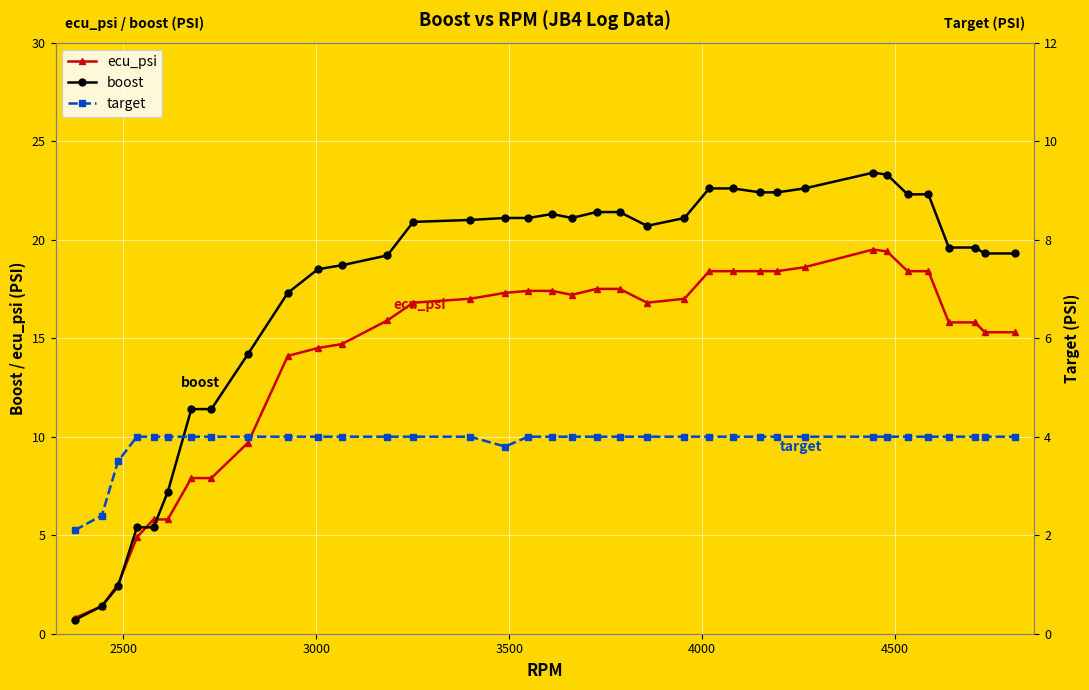

How many lines are shown in the chart?

3